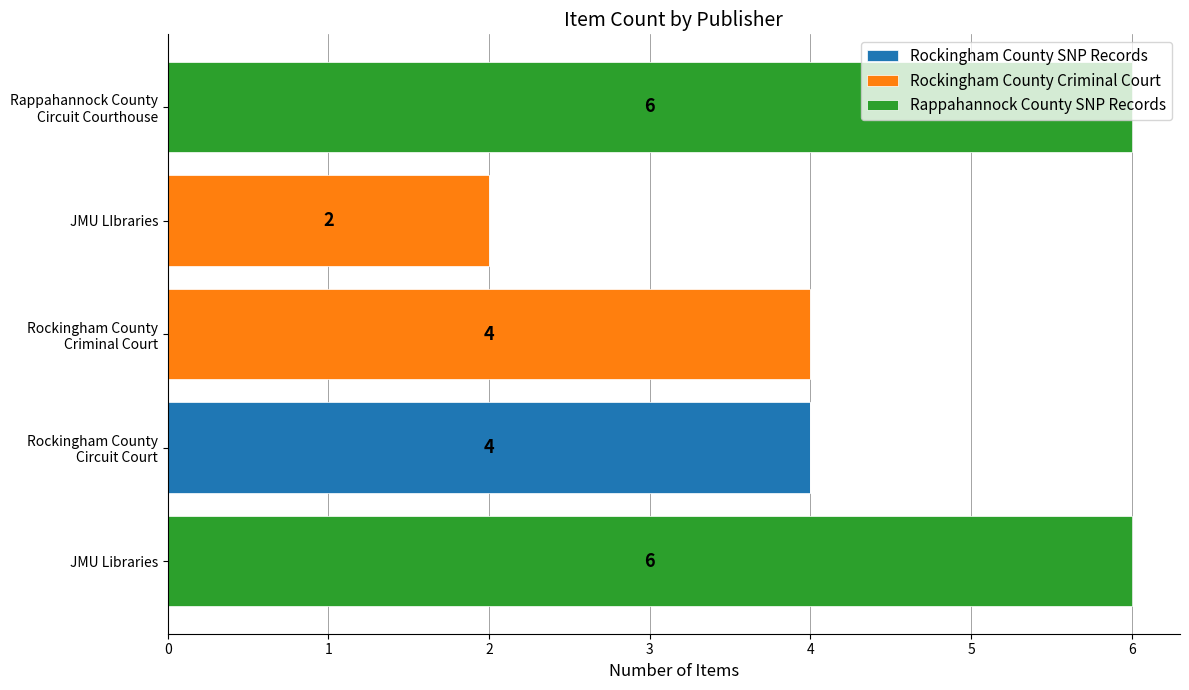

What is the total value across all series at JMU Libraries?

6